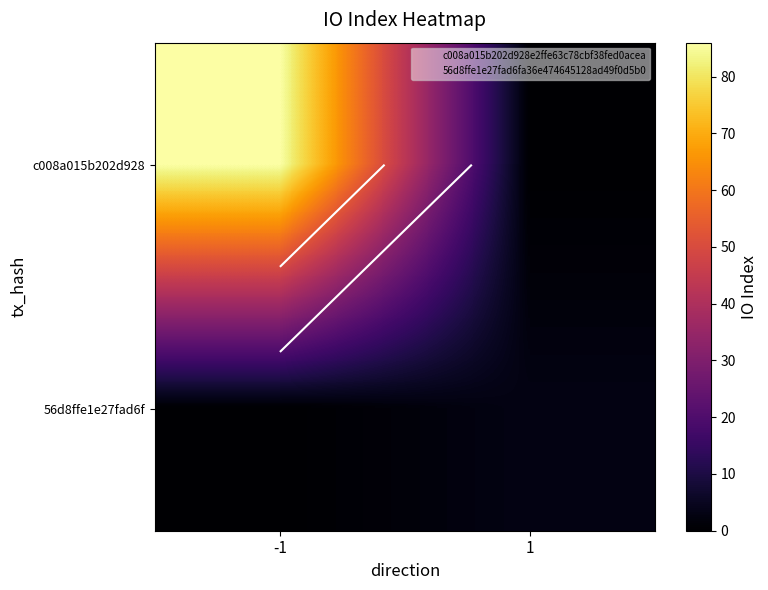

Where is 56d8ffe1e27fad6f nearest to the value 1?

-1